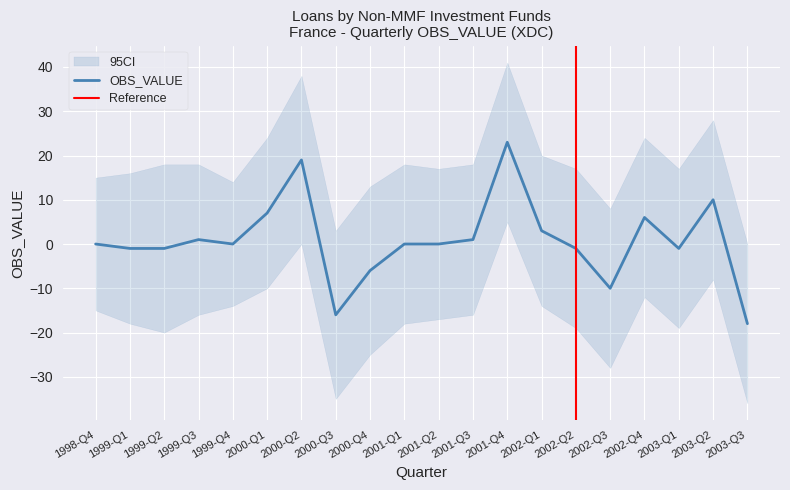

Between 1999-Q4 and 2002-Q3, which is larger?

1999-Q4